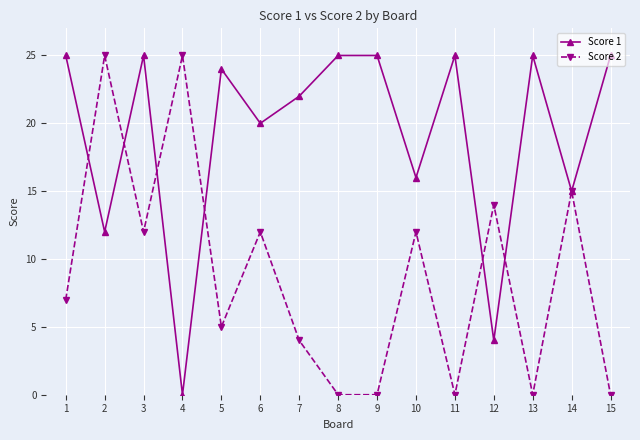

Rank the series by their average value, from lowest to highest.

Score 2, Score 1